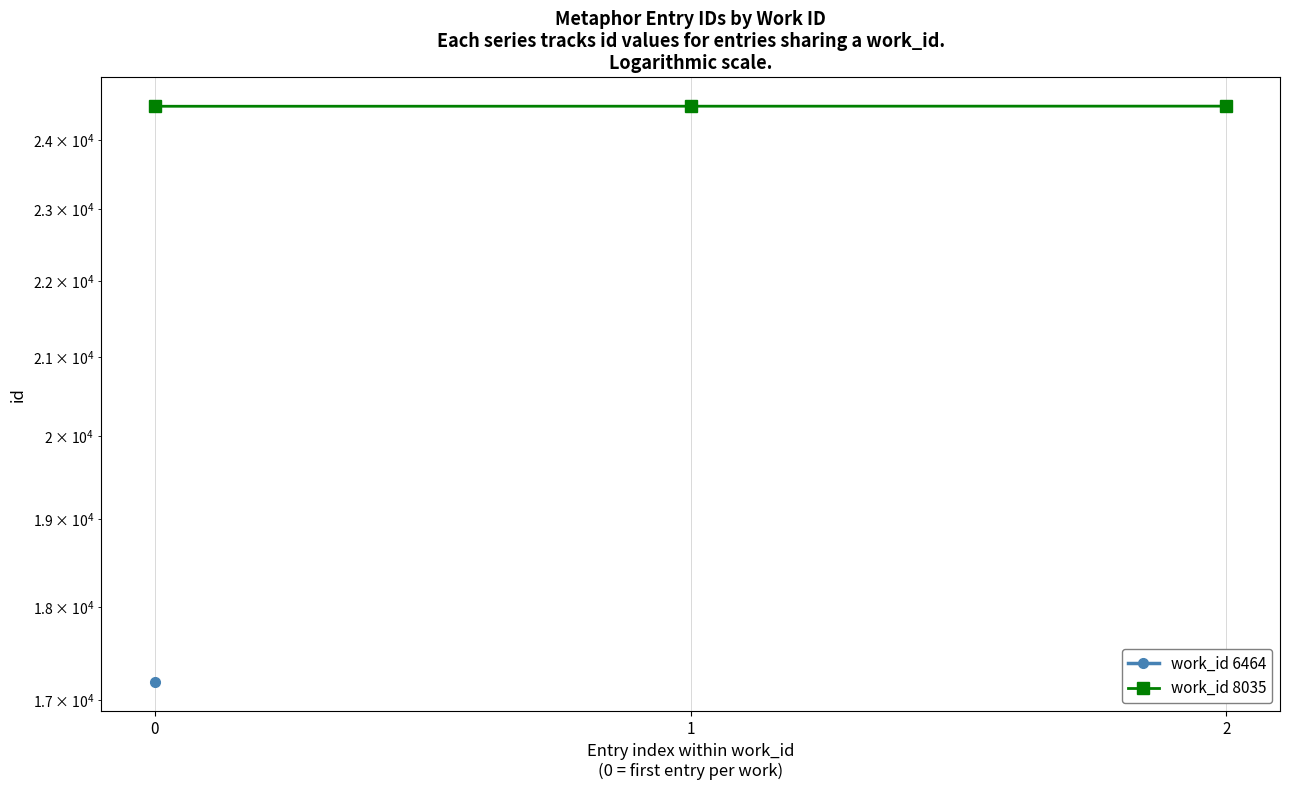

True or false: the data shows 24502 at 0.

True